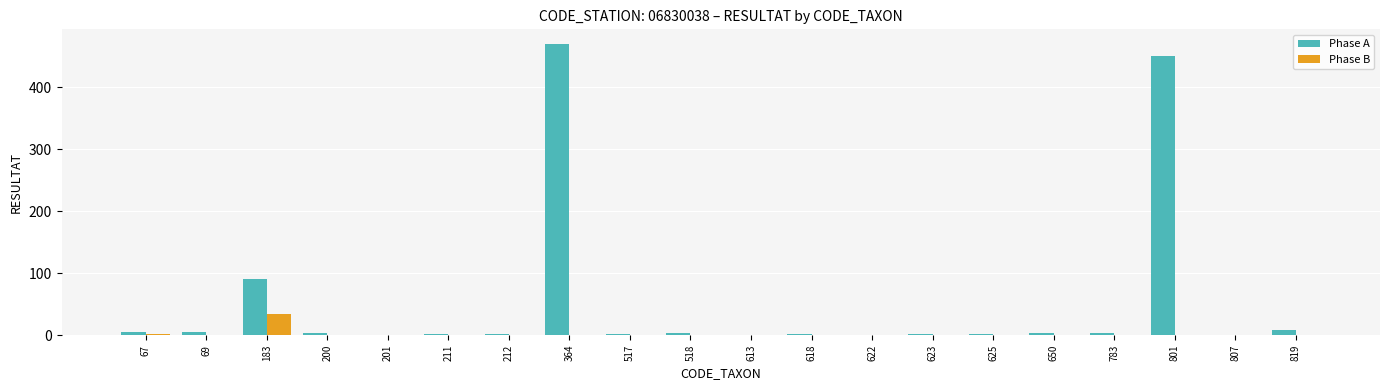

At which category is the sum across all series the highest?

364